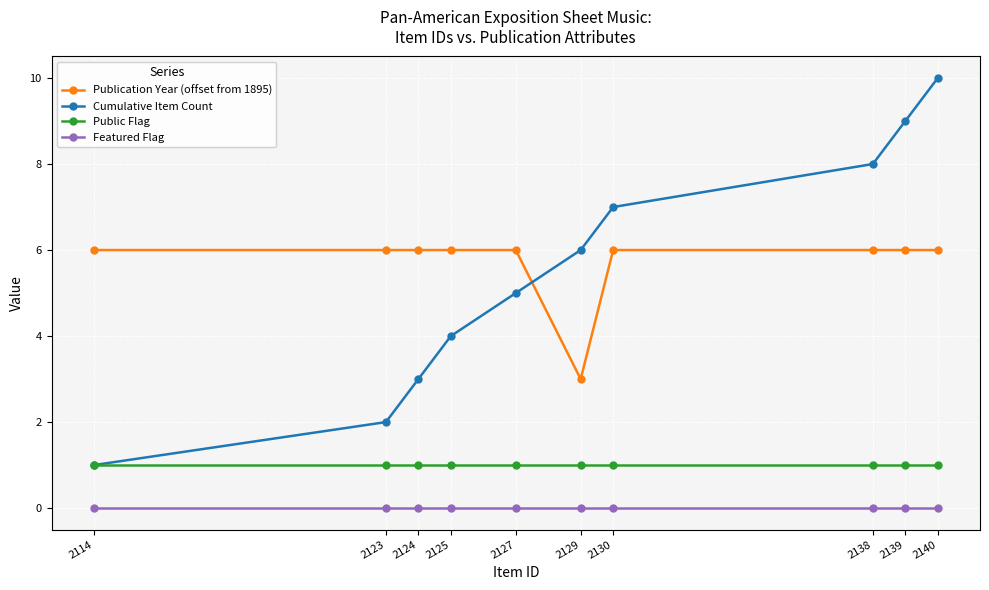

Reading right to left, what are all the values shown in this chart?

Publication Year (offset from 1895): 2140=6	2139=6	2138=6	2130=6	2129=3	2127=6	2125=6	2124=6	2123=6	2114=6
Cumulative Item Count: 2140=10	2139=9	2138=8	2130=7	2129=6	2127=5	2125=4	2124=3	2123=2	2114=1
Public Flag: 2140=1	2139=1	2138=1	2130=1	2129=1	2127=1	2125=1	2124=1	2123=1	2114=1
Featured Flag: 2140=0	2139=0	2138=0	2130=0	2129=0	2127=0	2125=0	2124=0	2123=0	2114=0